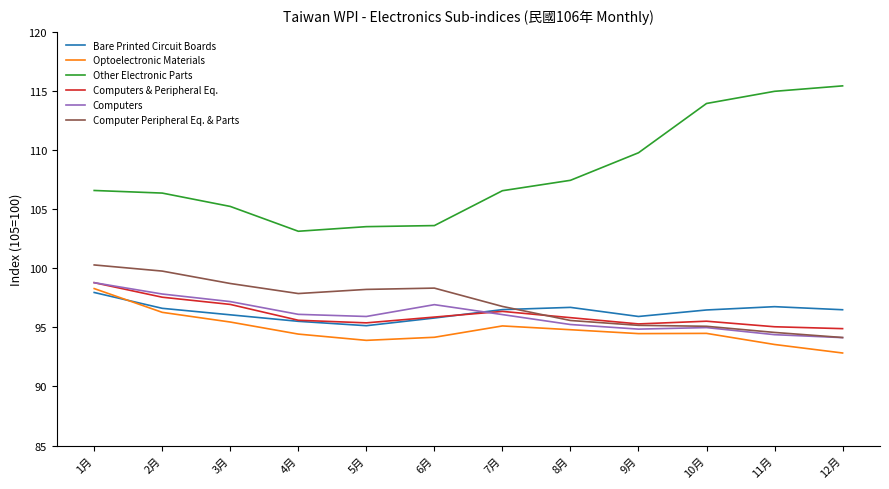

What position from the right is 2月?

11